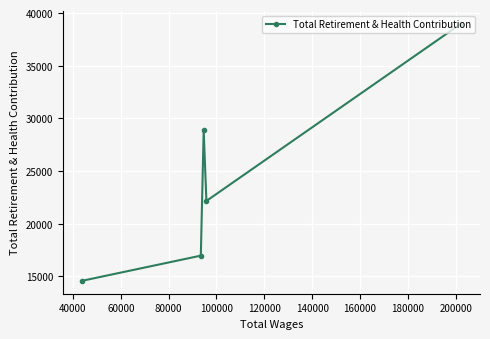

Reading left to right, transcribe all the data shown in this chart.

14573	16968	28868	22161	38993